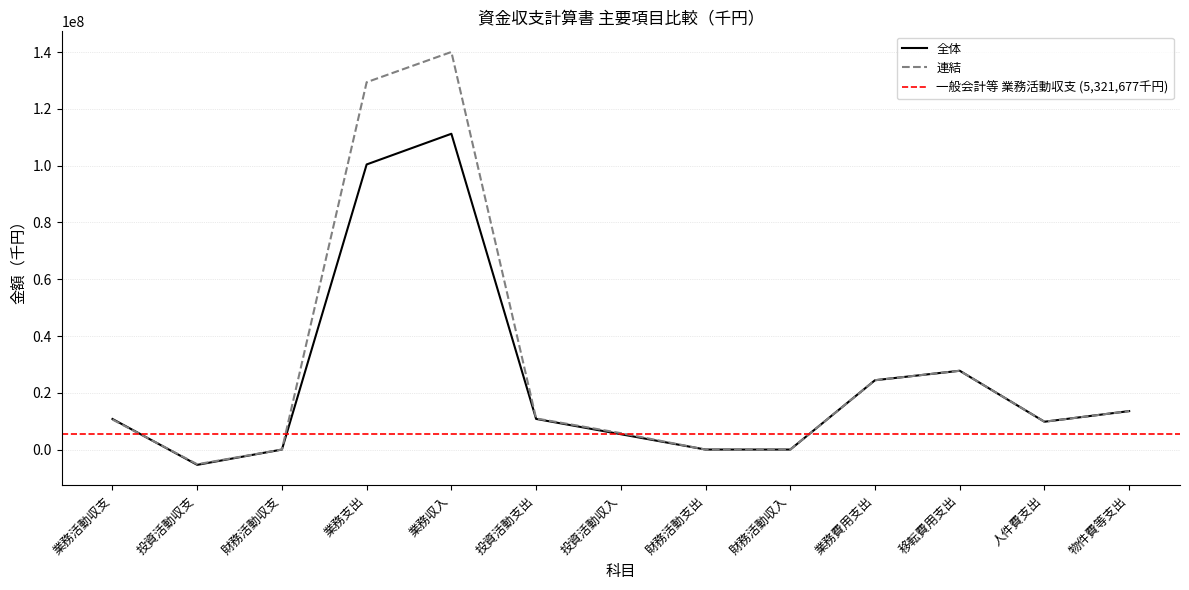

How many data points in 連結 are less than 10562050?

6